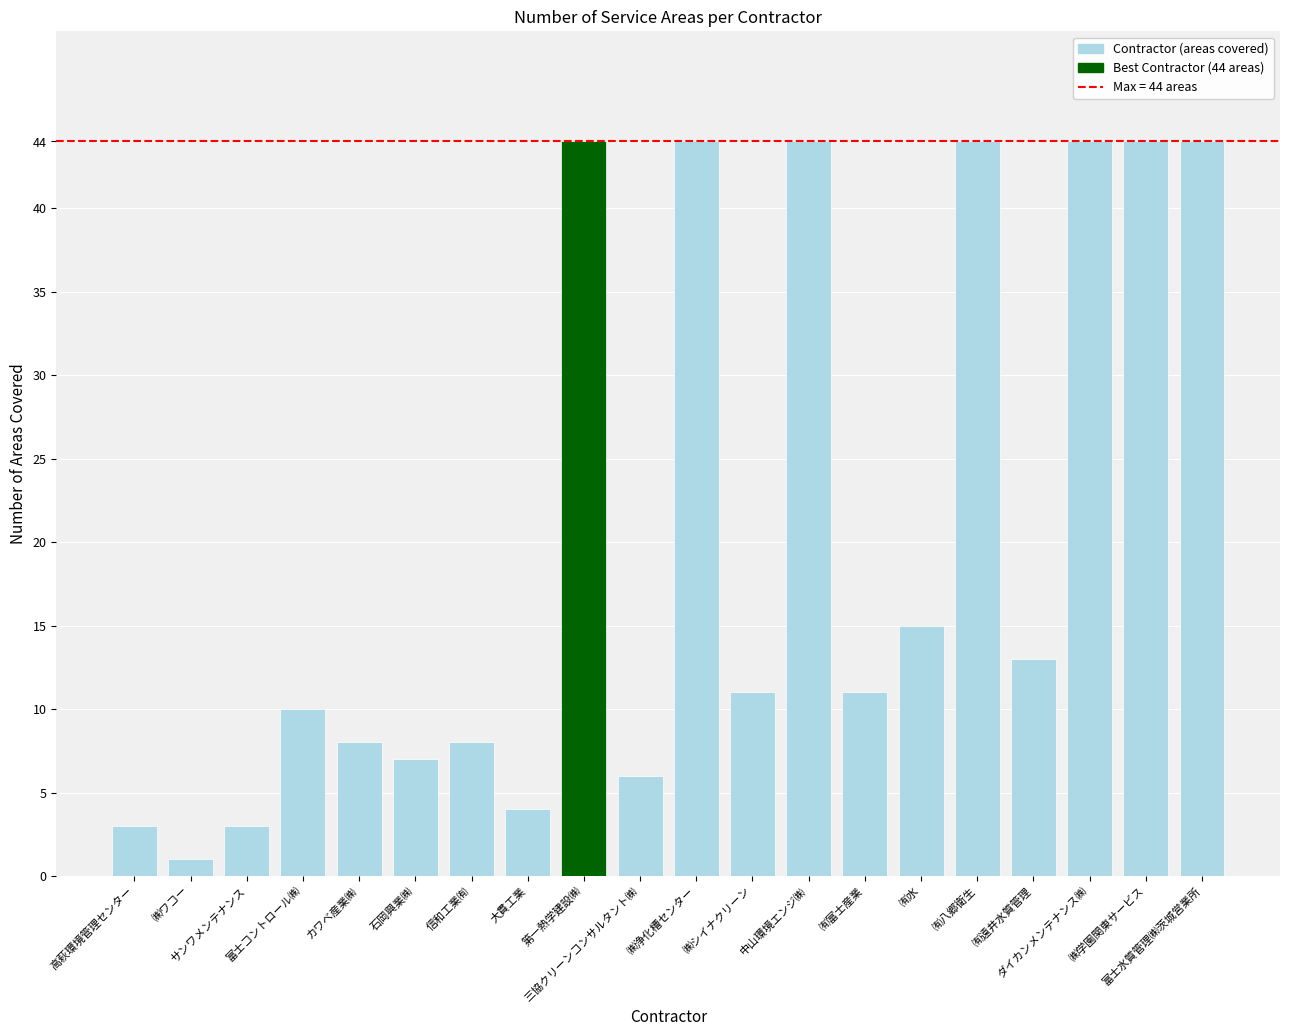

What is the minimum value shown in the chart?

1